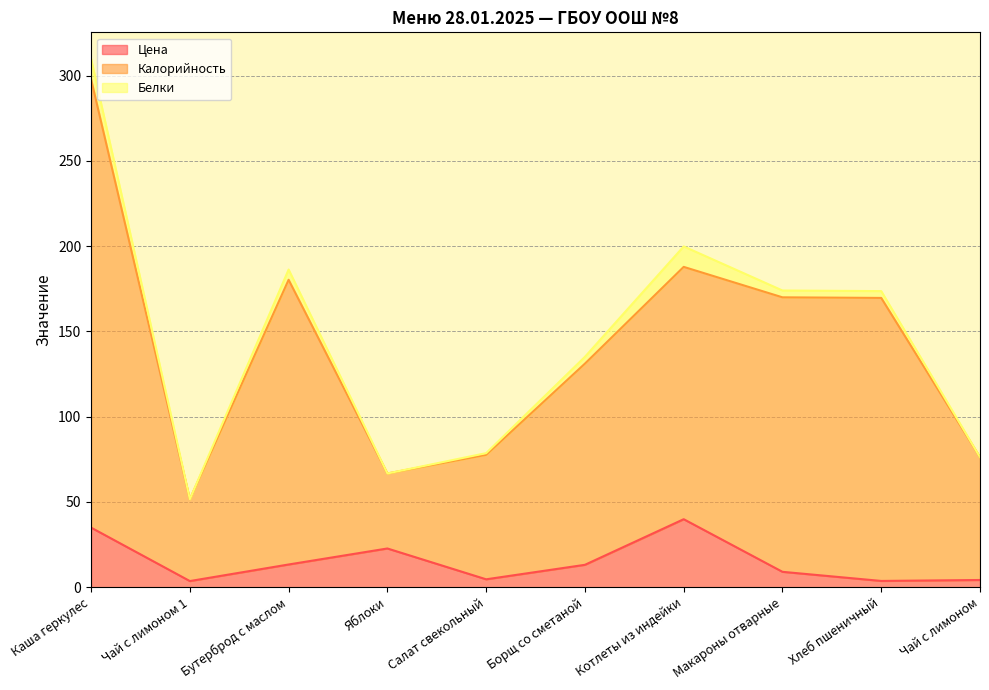

Rank the categories by Цена value from lowest to highest.

Чай с лимоном 1, Хлеб пшеничный, Чай с лимоном, Салат свекольный, Макароны отварные, Борщ со сметаной, Бутерброд с маслом, Яблоки, Каша геркулес, Котлеты из индейки